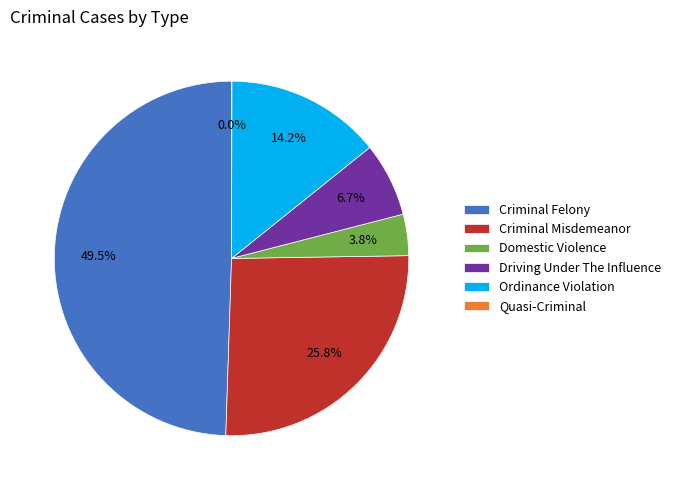

What is the largest slice in the pie chart?

Criminal Felony